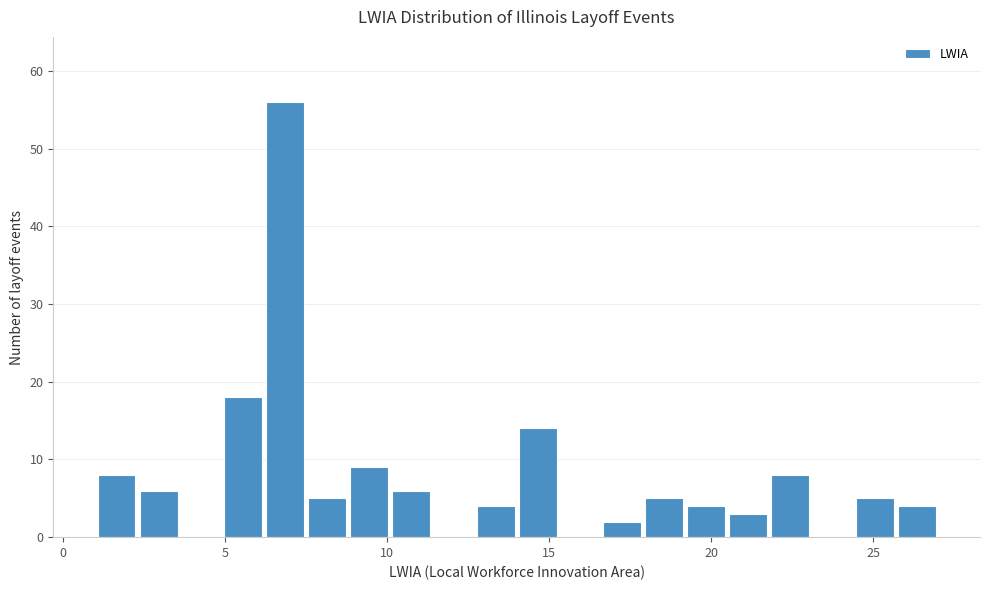

Read against the x-axis, roughly where is the centre of the tallest bar?

7.0